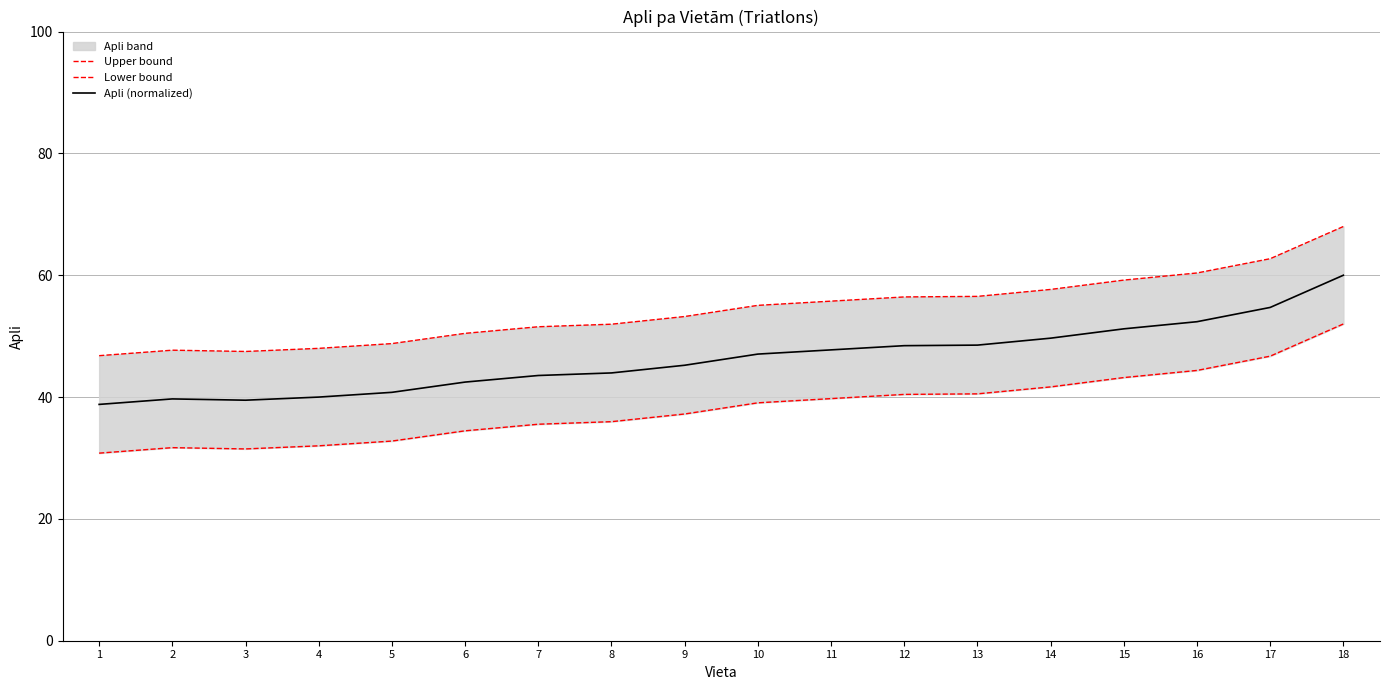

Rank the series by their average value, from lowest to highest.

Lower bound, Apli (normalized), Upper bound